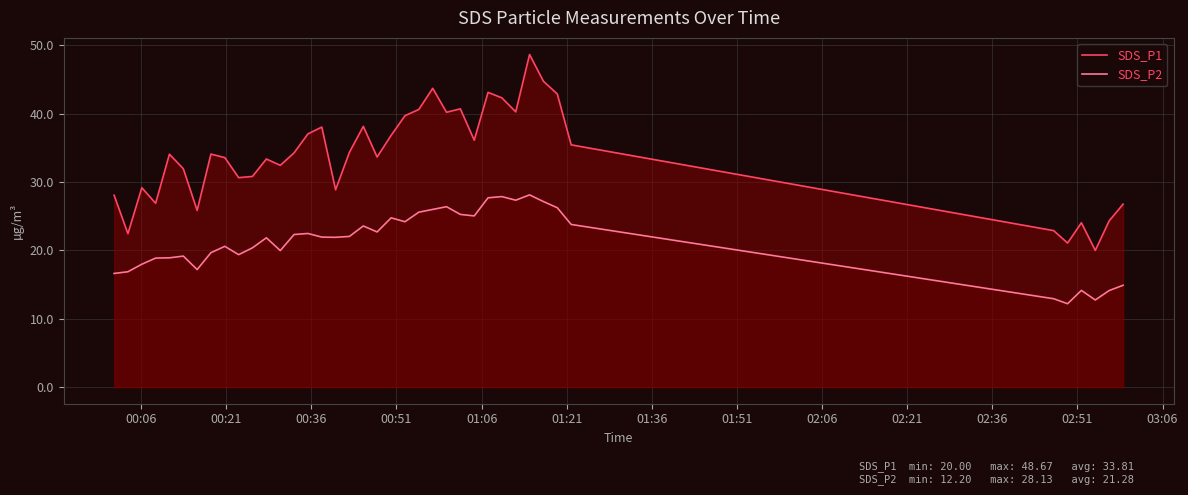

What is the highest value of the SDS_P1 series?

48.7